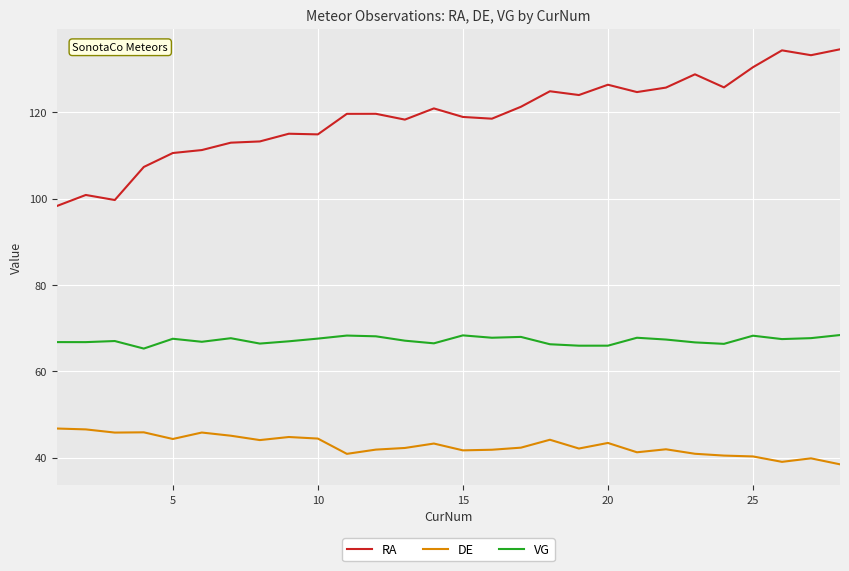

What are all the series names shown in the legend?

RA, DE, VG